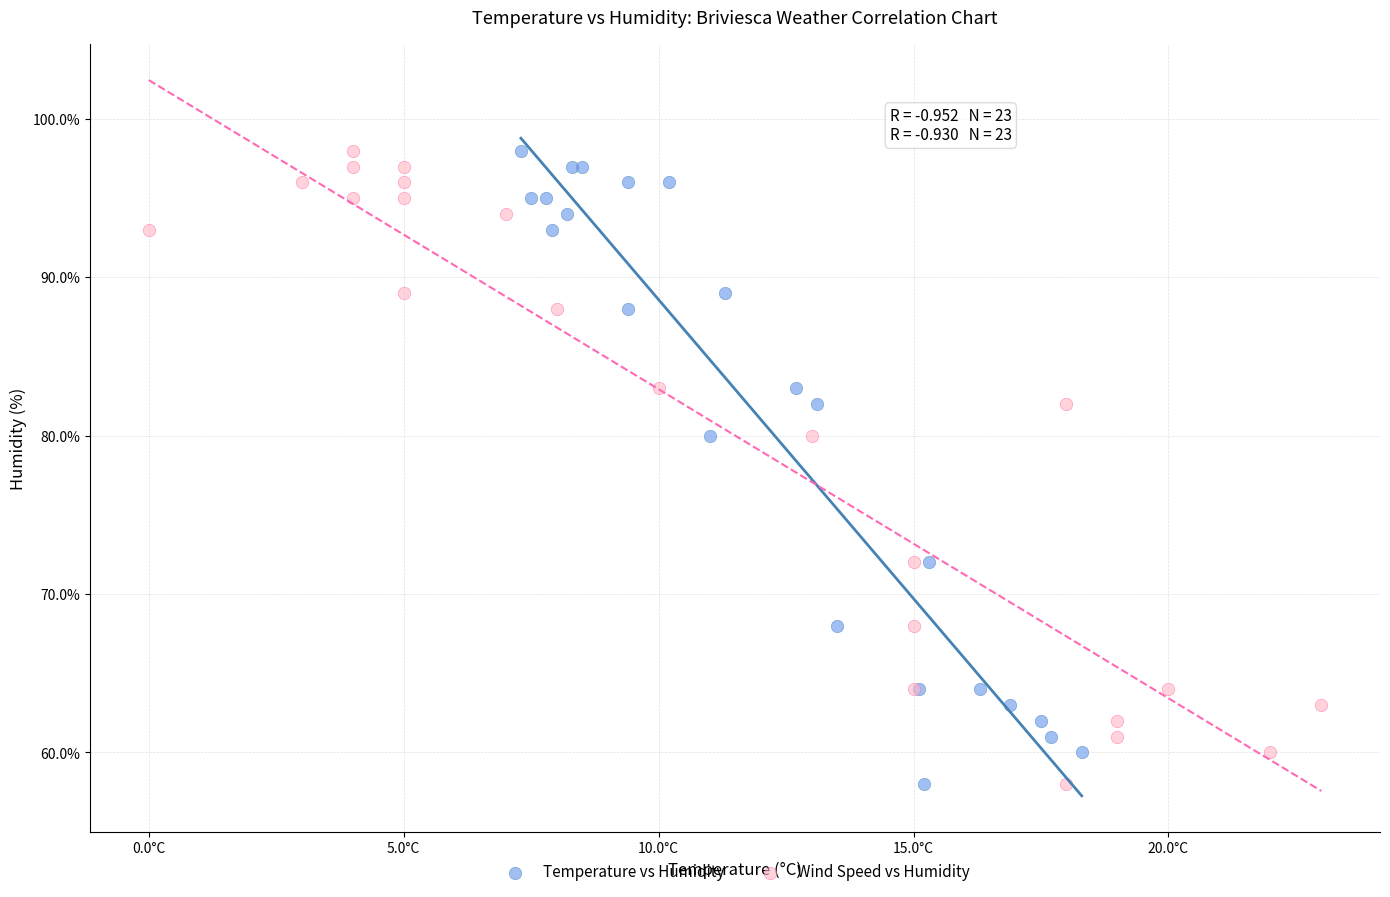

What are all the series names shown in the legend?

Temperature vs Humidity, Wind Speed vs Humidity